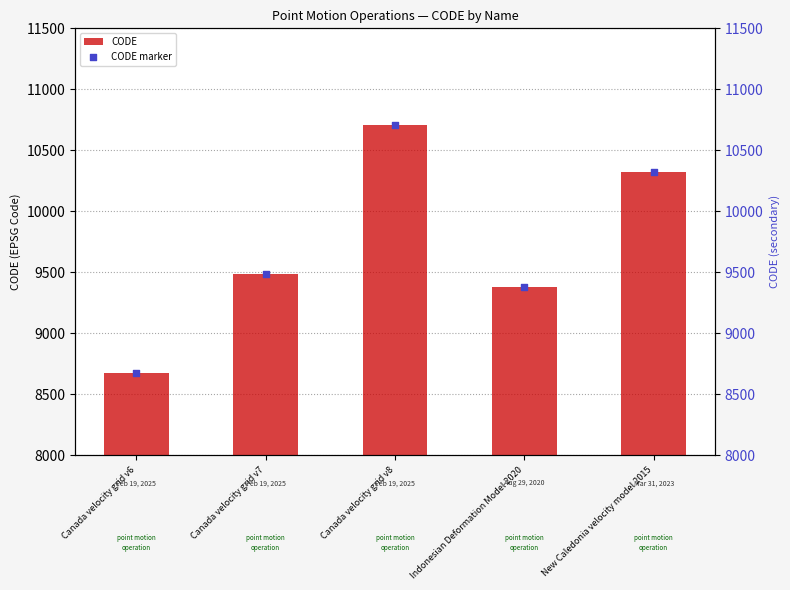

What is the total value across all series at Canada velocity grid v7?

18966